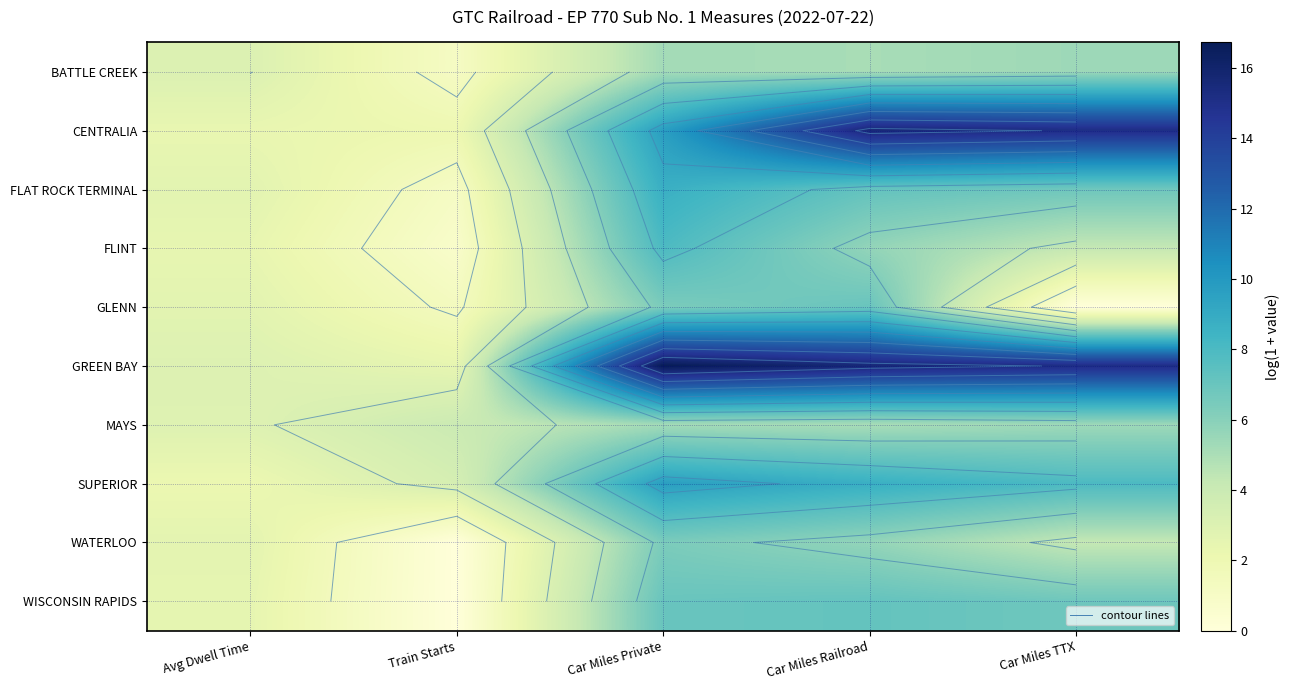

What is the total value across all series at Train Starts?

16.2